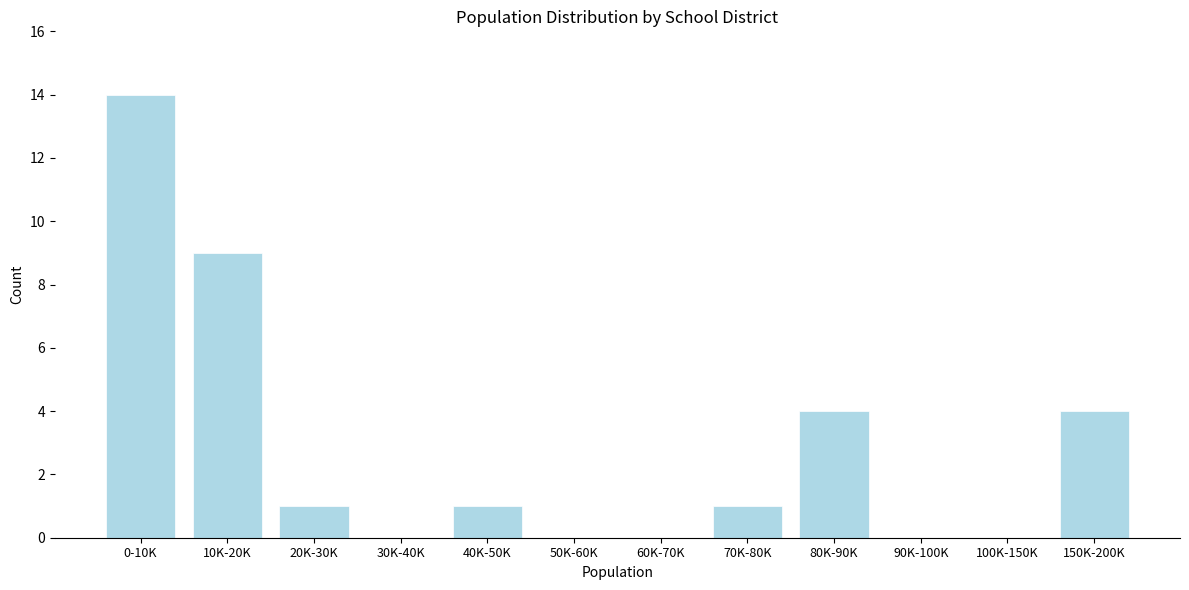

Reading left to right, extract all data points from this chart.

0-10K=14	10K-20K=9	20K-30K=1	30K-40K=0	40K-50K=1	50K-60K=0	60K-70K=0	70K-80K=1	80K-90K=4	90K-100K=0	100K-150K=0	150K-200K=4